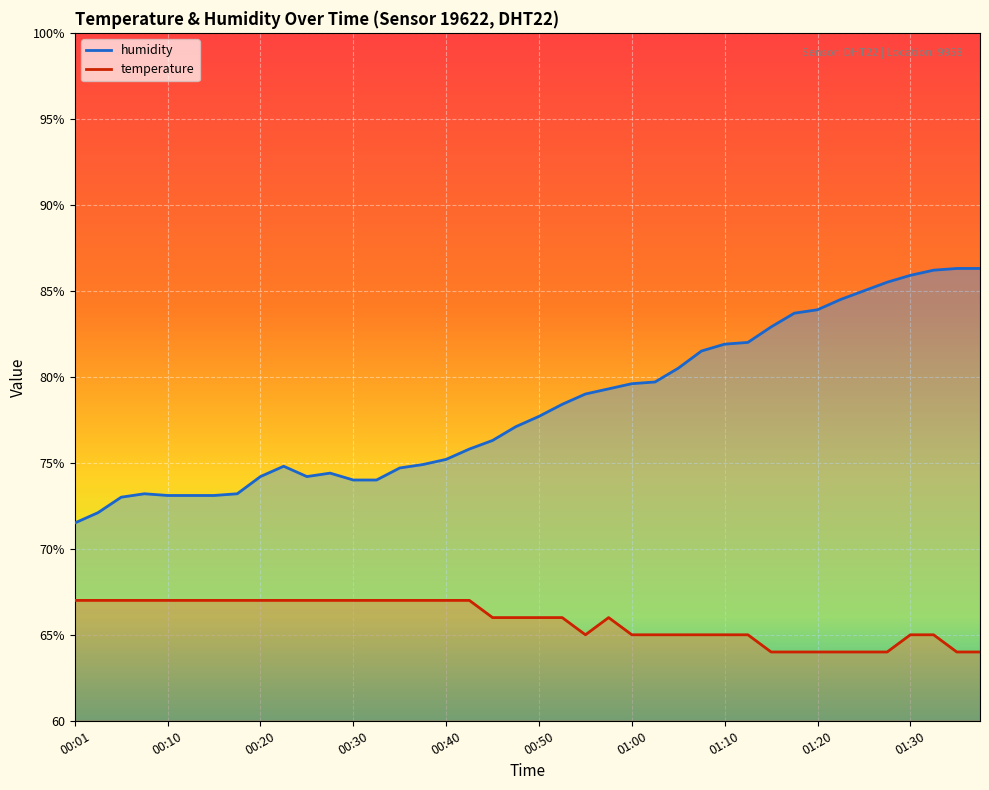

True or false: temperature and humidity intersect in this chart.

False